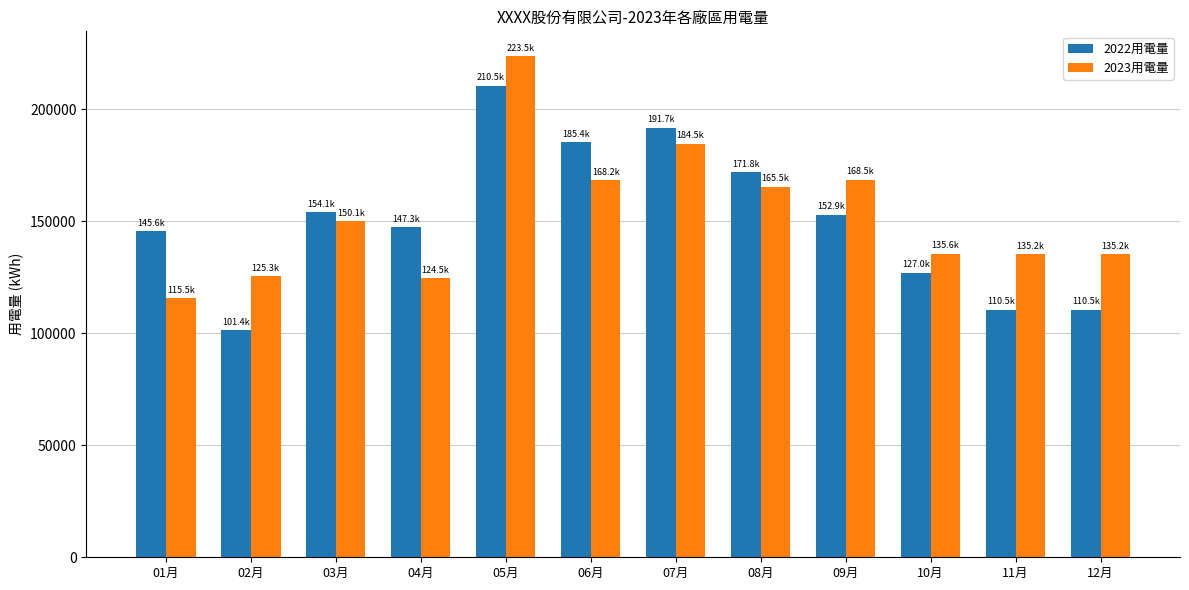

Are the bars grouped side by side (vs. stacked)?

Yes